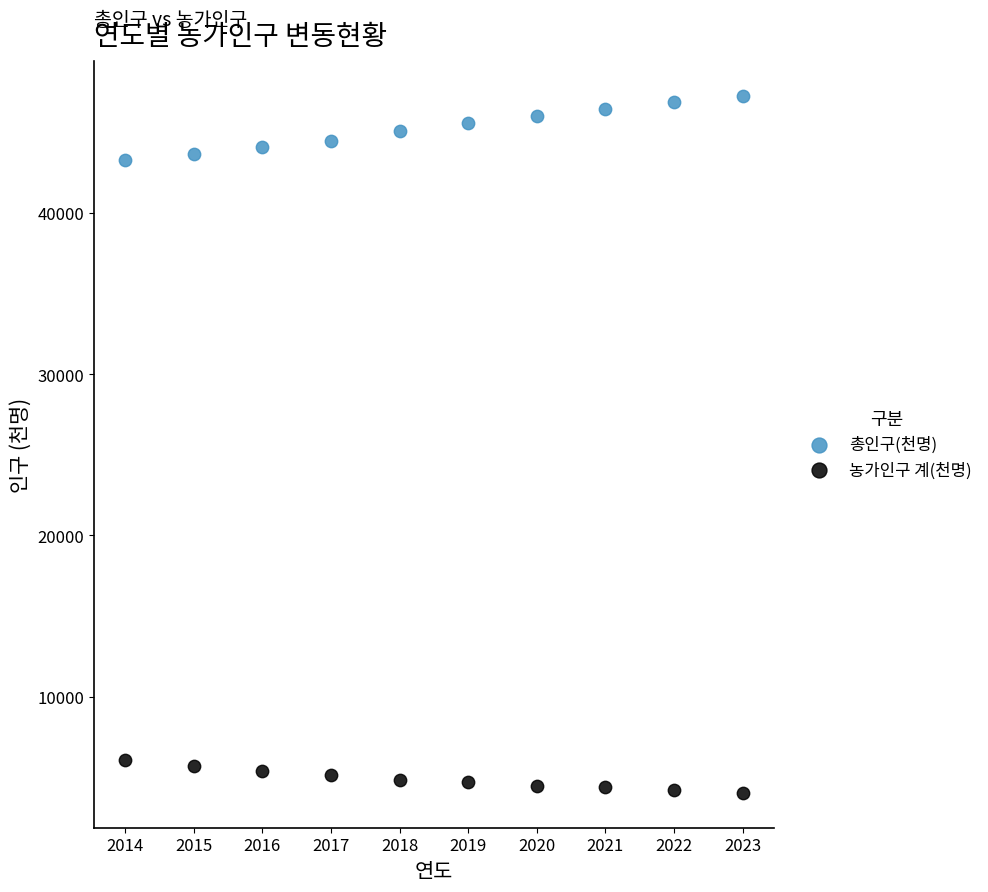

Which series reaches the maximum Y coordinate?

총인구(천명)